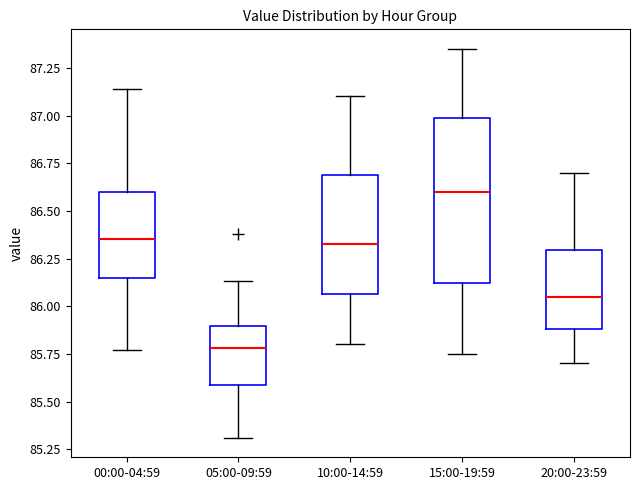

Reading left to right, read every box against the y-axis: the position of its median line, the range the box covers, and the ends of its whiskers. The values are not printed on the chart, so give them approximately, as read against the axis.

00:00-04:59: median 86.35, box 86.15 to 86.60, whiskers 85.75 to 87.15
05:00-09:59: median 85.80, box 85.60 to 85.90, whiskers 85.30 to 86.15
10:00-14:59: median 86.35, box 86.05 to 86.70, whiskers 85.80 to 87.10
15:00-19:59: median 86.60, box 86.10 to 87.00, whiskers 85.75 to 87.35
20:00-23:59: median 86.05, box 85.90 to 86.30, whiskers 85.70 to 86.70